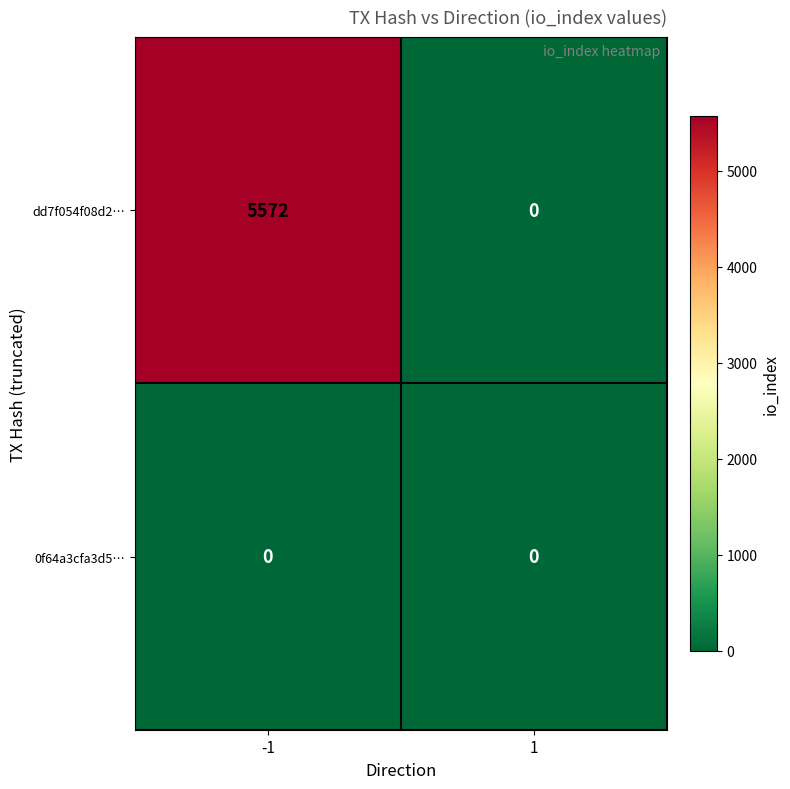

Which series has the widest spread of values?

dd7f054f08d2…